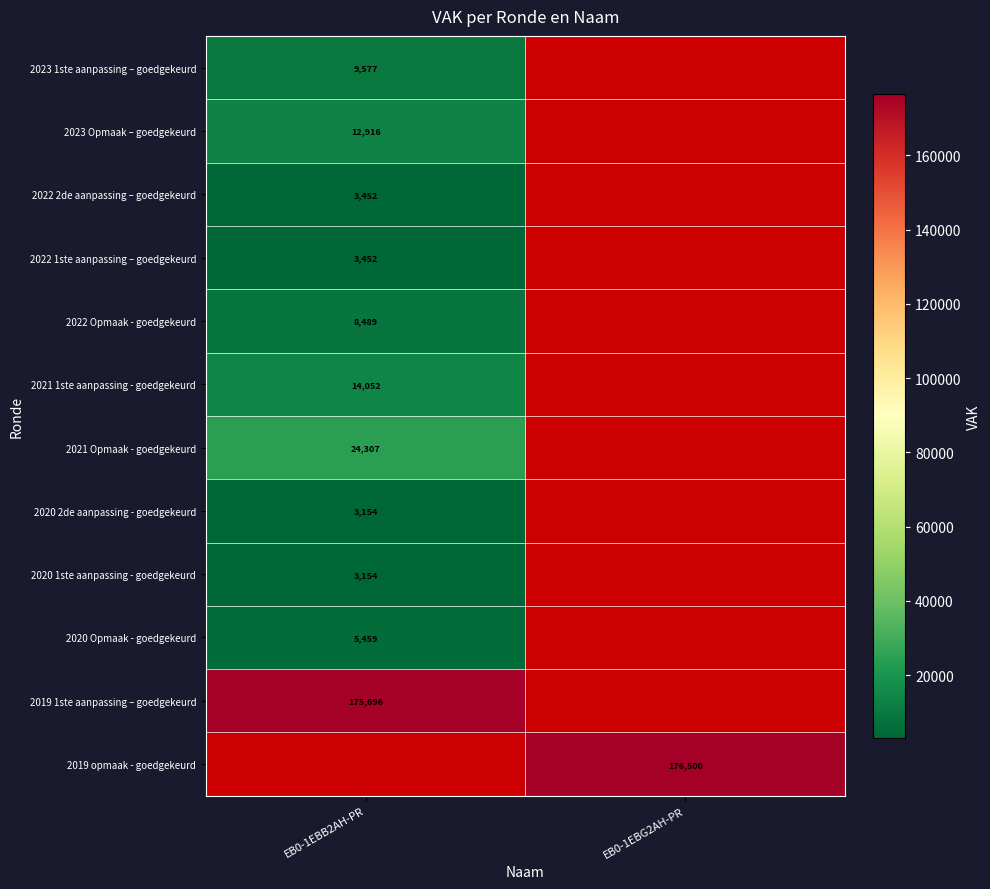

At how many categories does at least one series exceed 52345?

2